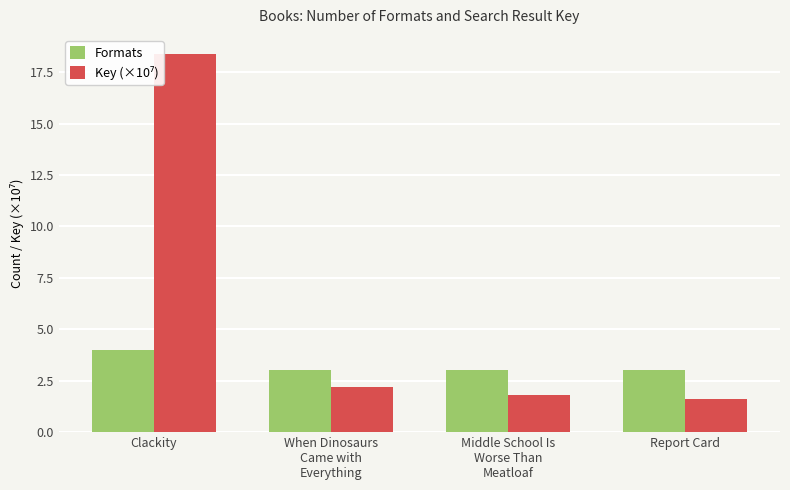

What is the total value across all series at Report Card?

4.6